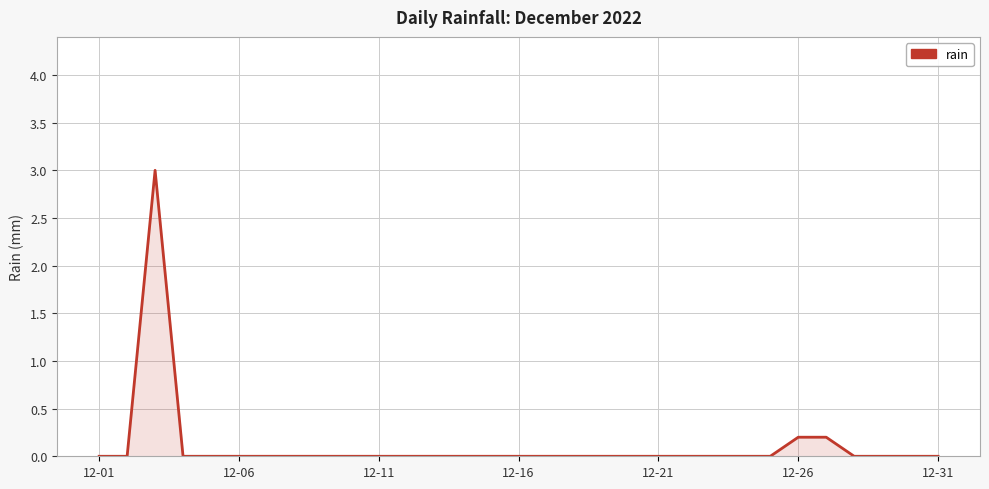

What is the maximum value shown in the chart?

3.0